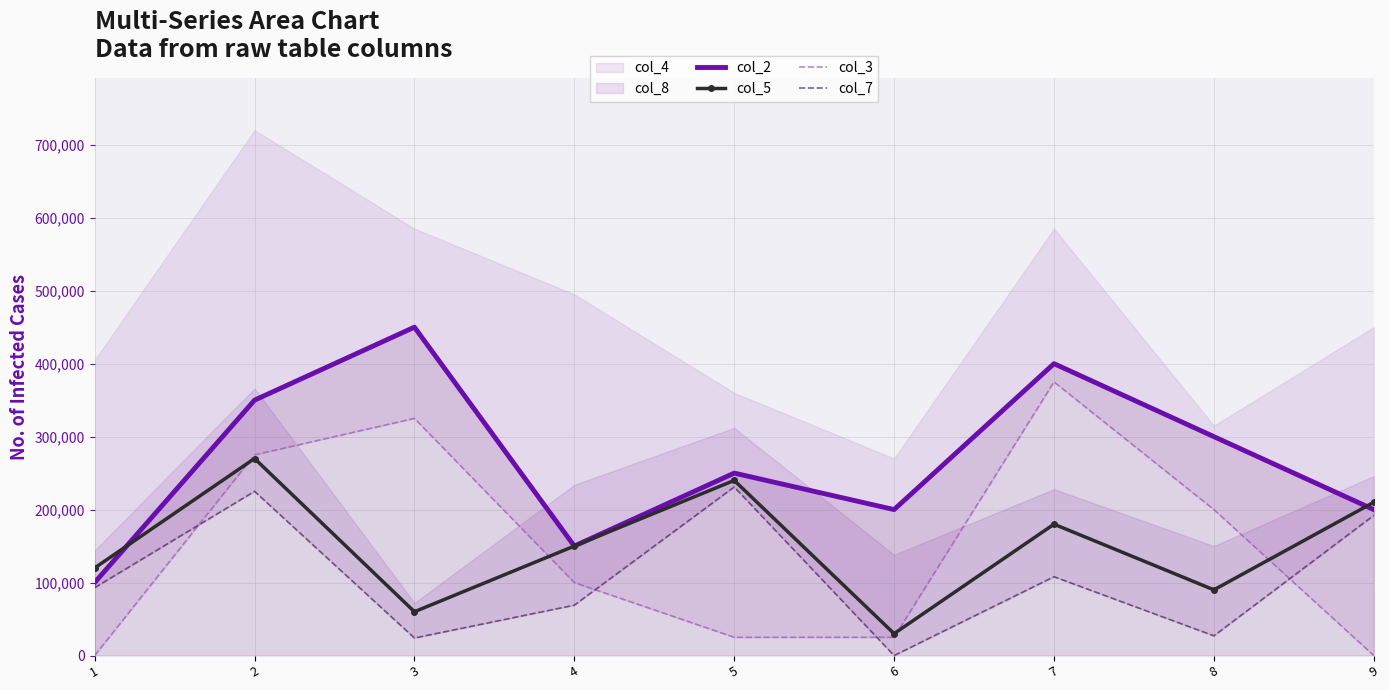

How many data points does each series have?

9